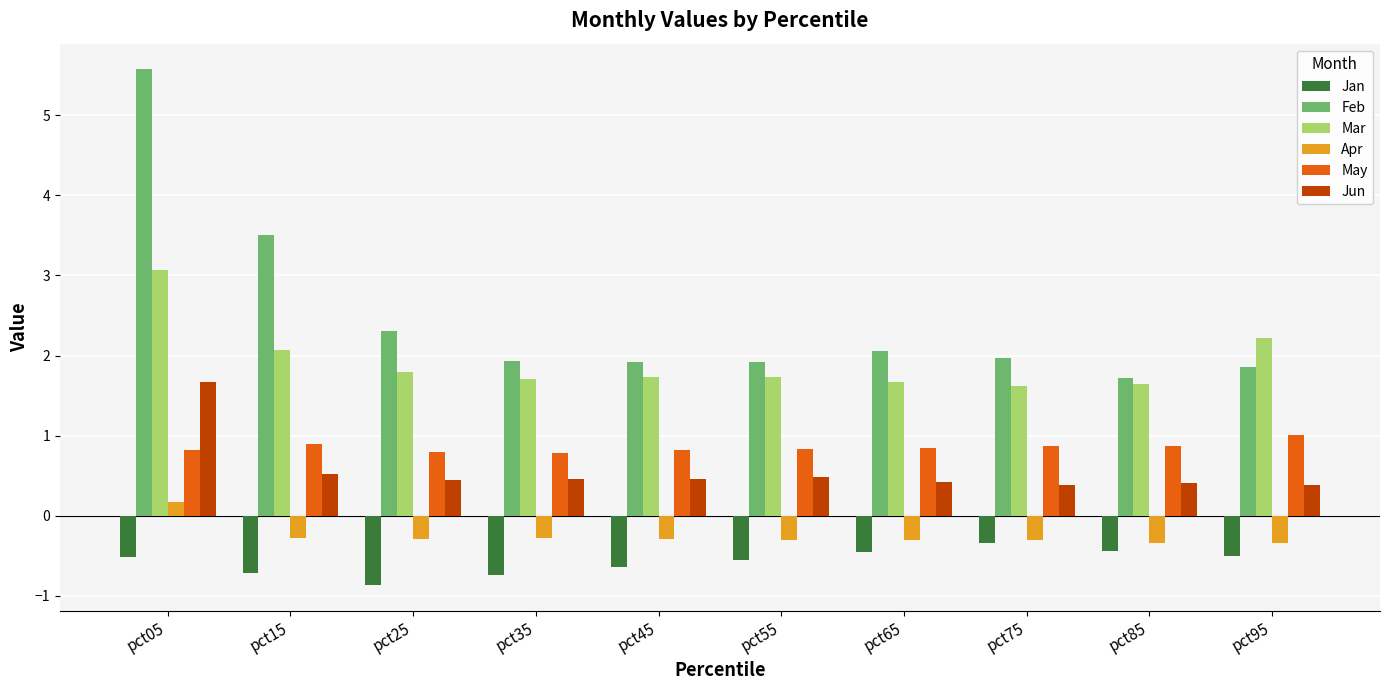

What is the value of the Jun bar at the 3rd from the left?

0.4